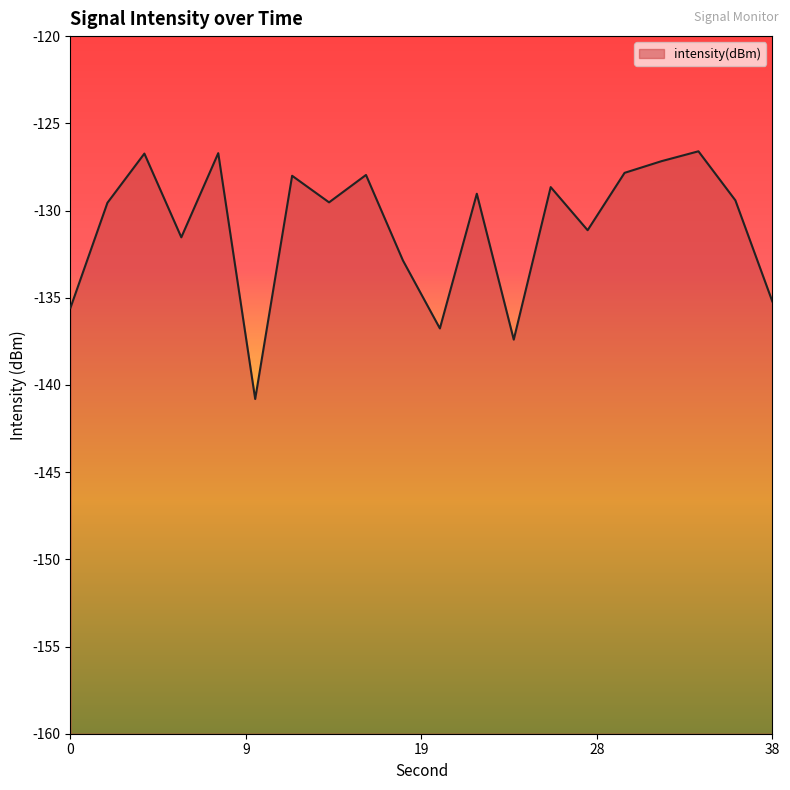

How many categories are shown in the chart?

20